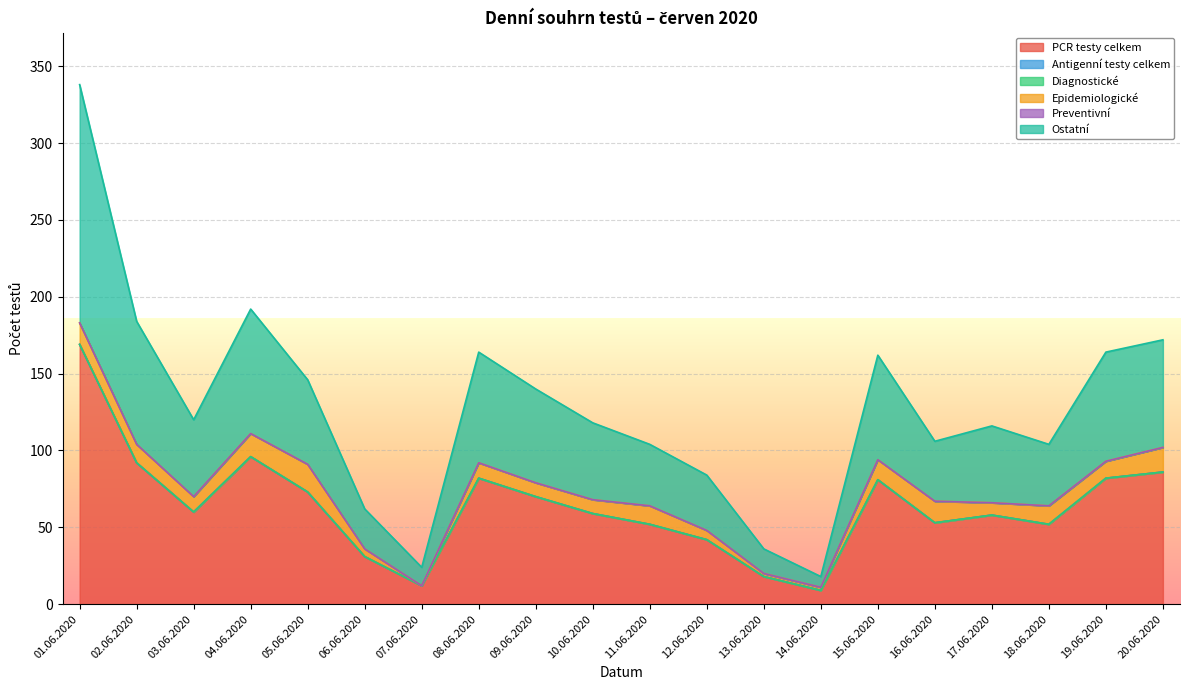

What is the value of the Epidemiologické point at the 16th from the left?

14